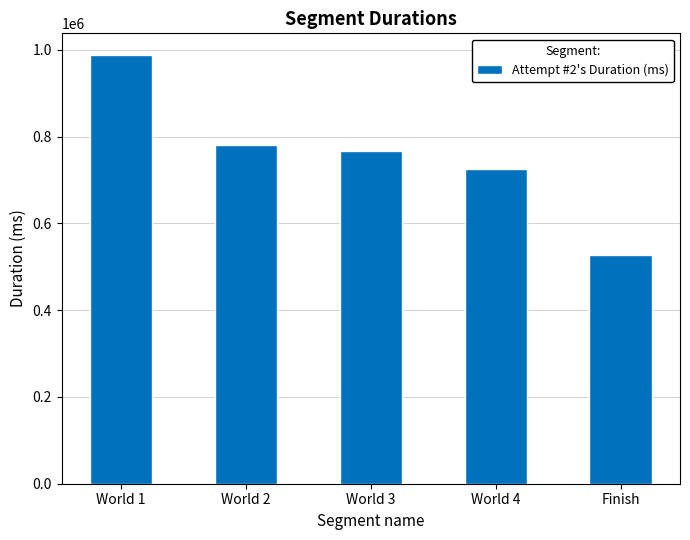

Approximately how many times larger is the value at World 3 compared to World 1?

0.8